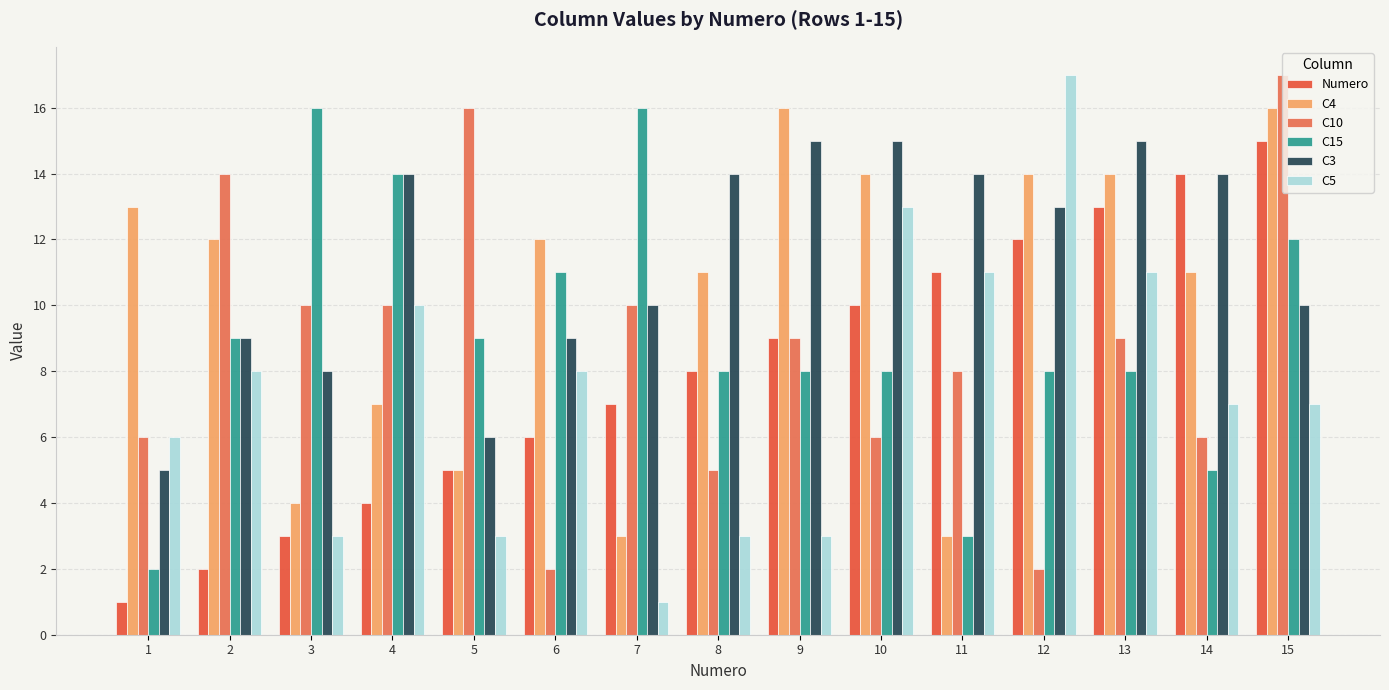

Does the chart contain any negative values?

No